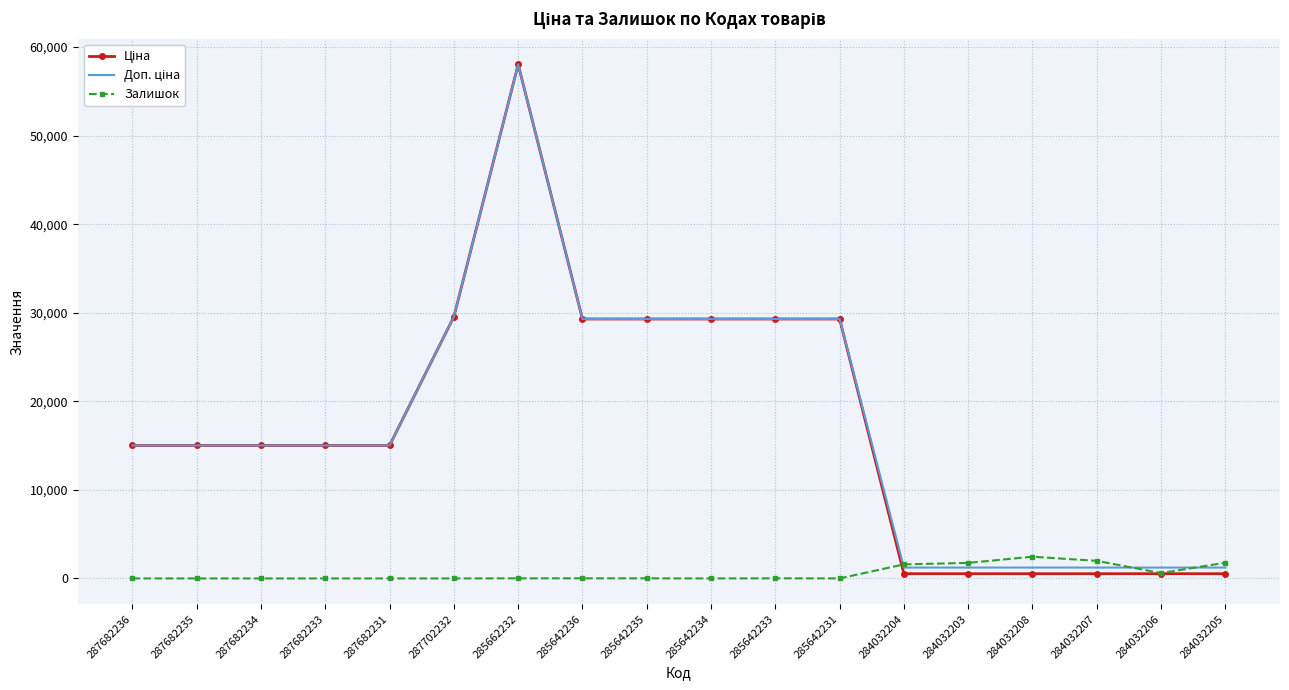

What is the difference between the highest and lowest values at 287682231?

15019.2